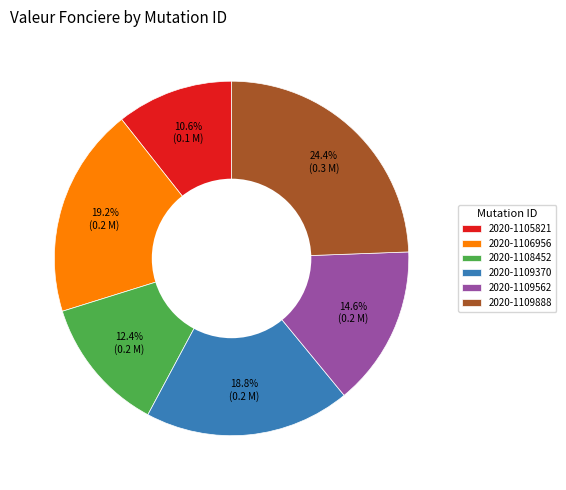

What percentage is the 2020-1109562 slice, to the nearest percent?

15%